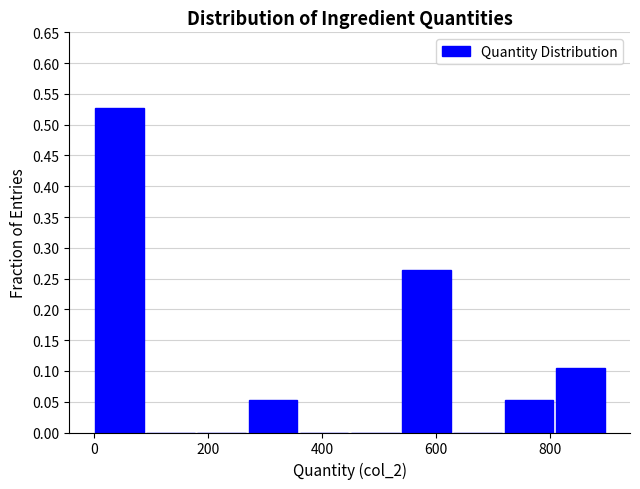

Over which range of the x-axis is the bar tallest?

0 to 100